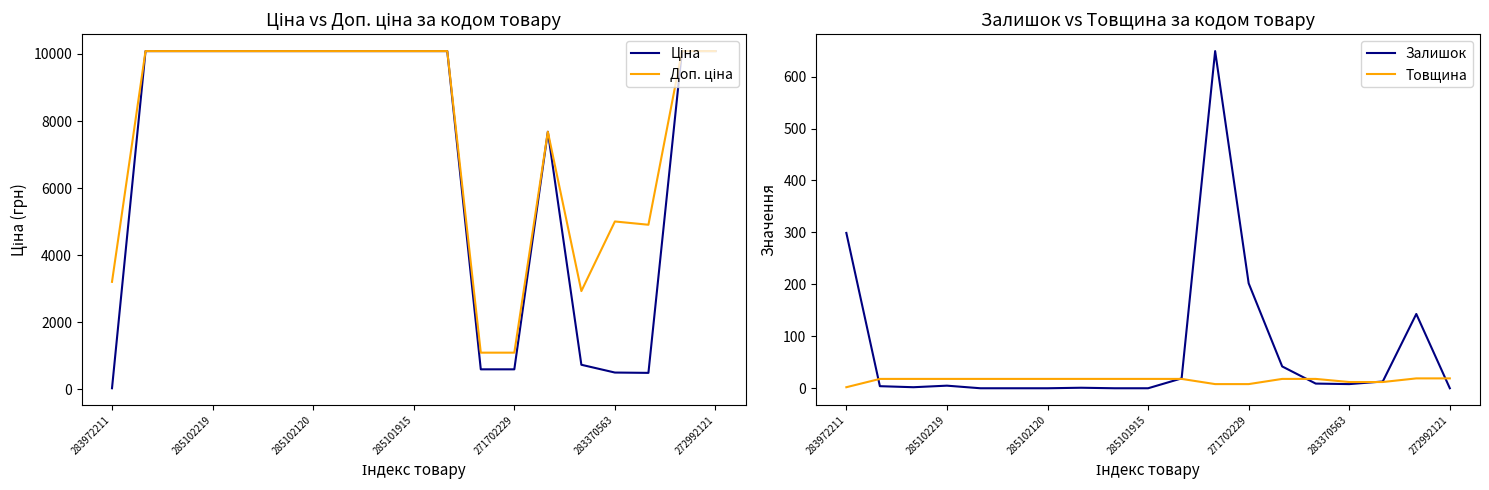

Does the chart have visible grid lines?

No